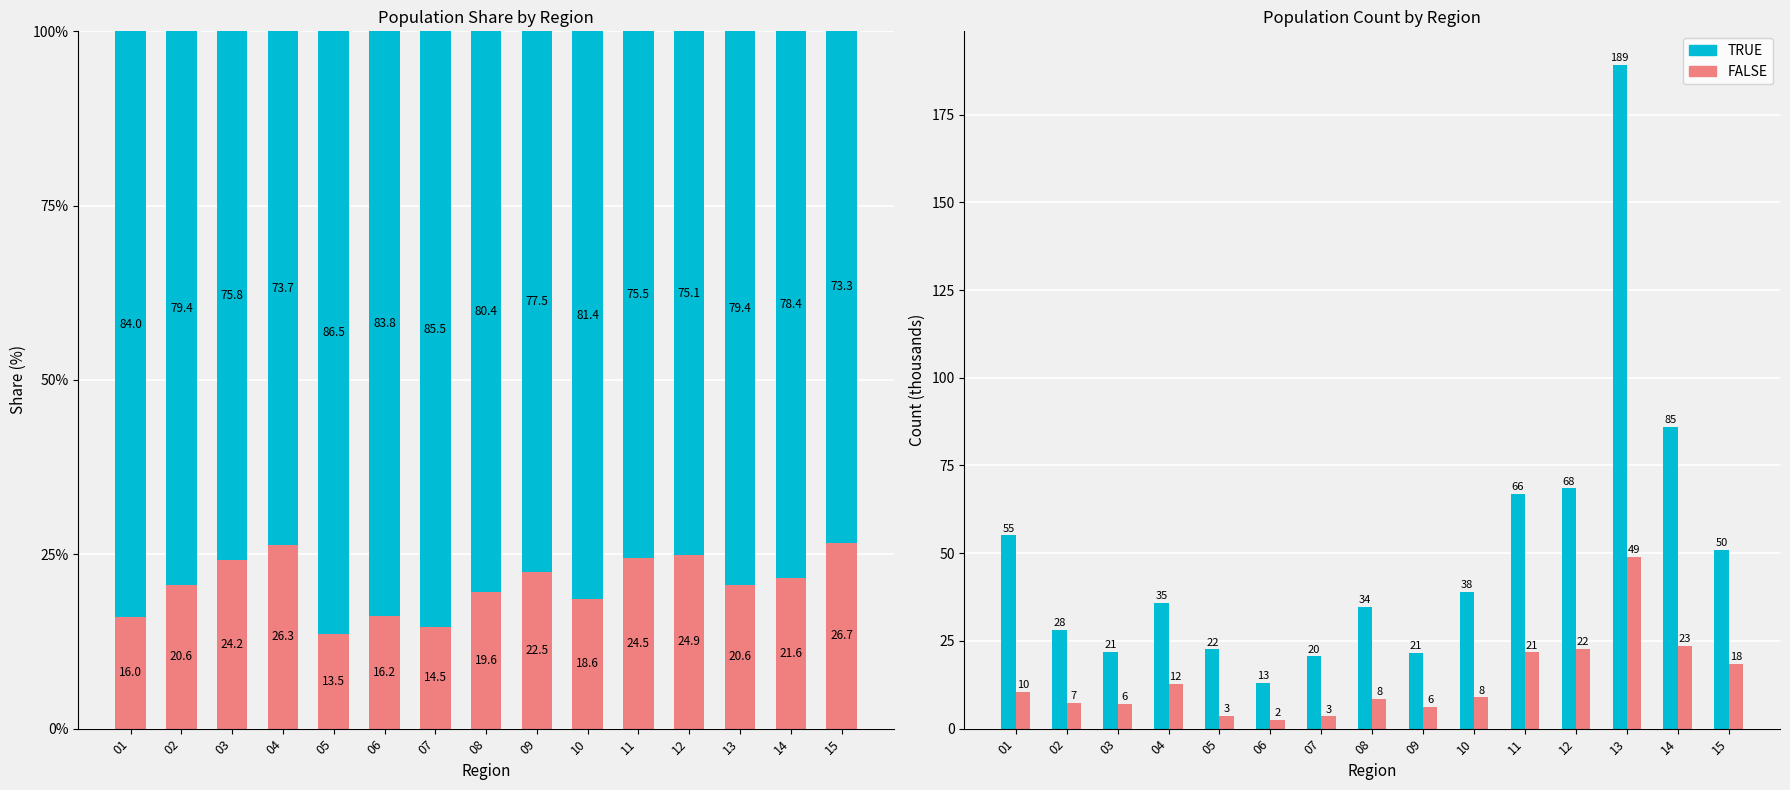

List the labels in order of FALSE value, smallest first.

06, 07, 05, 09, 03, 02, 08, 10, 01, 04, 15, 11, 12, 14, 13